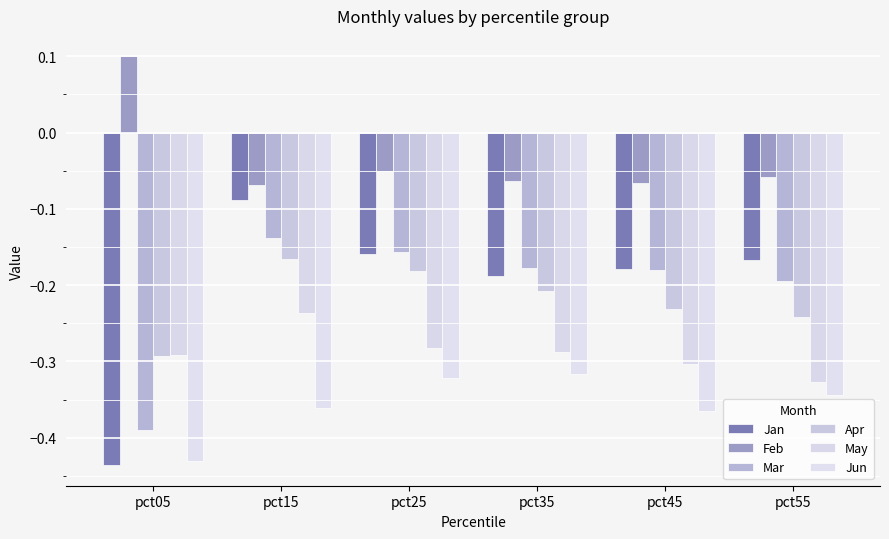

Between pct35 and pct55, which is larger?

pct55